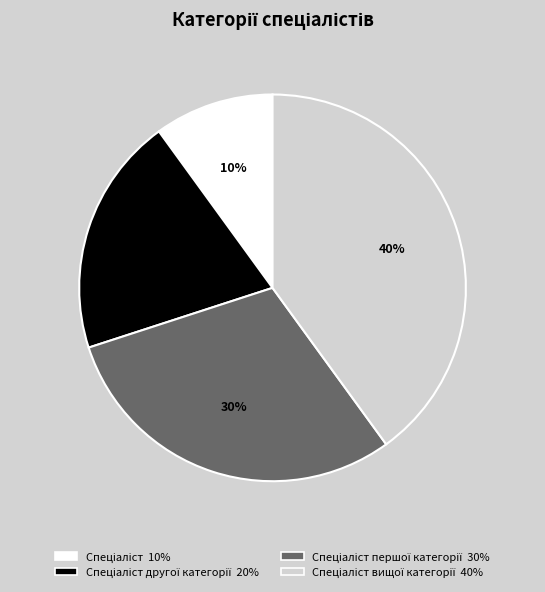

Count the number of slices in the pie.

4